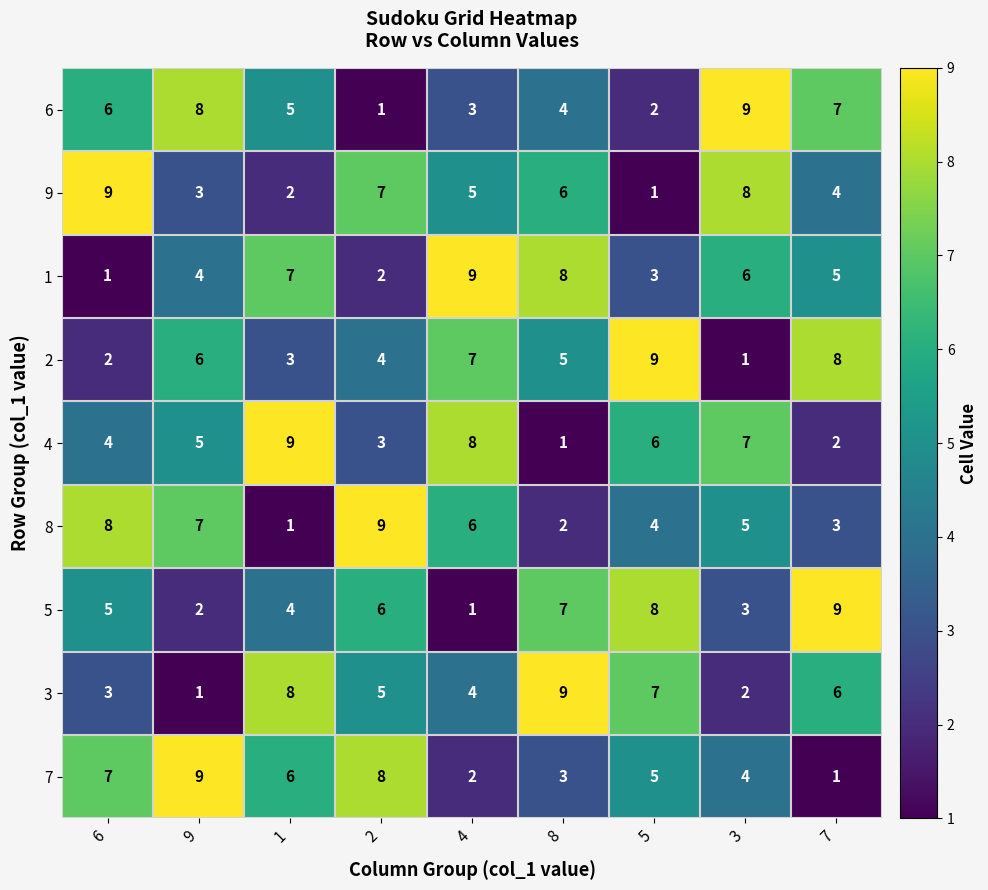

What is the spread (max minus min) of values at 7?

8